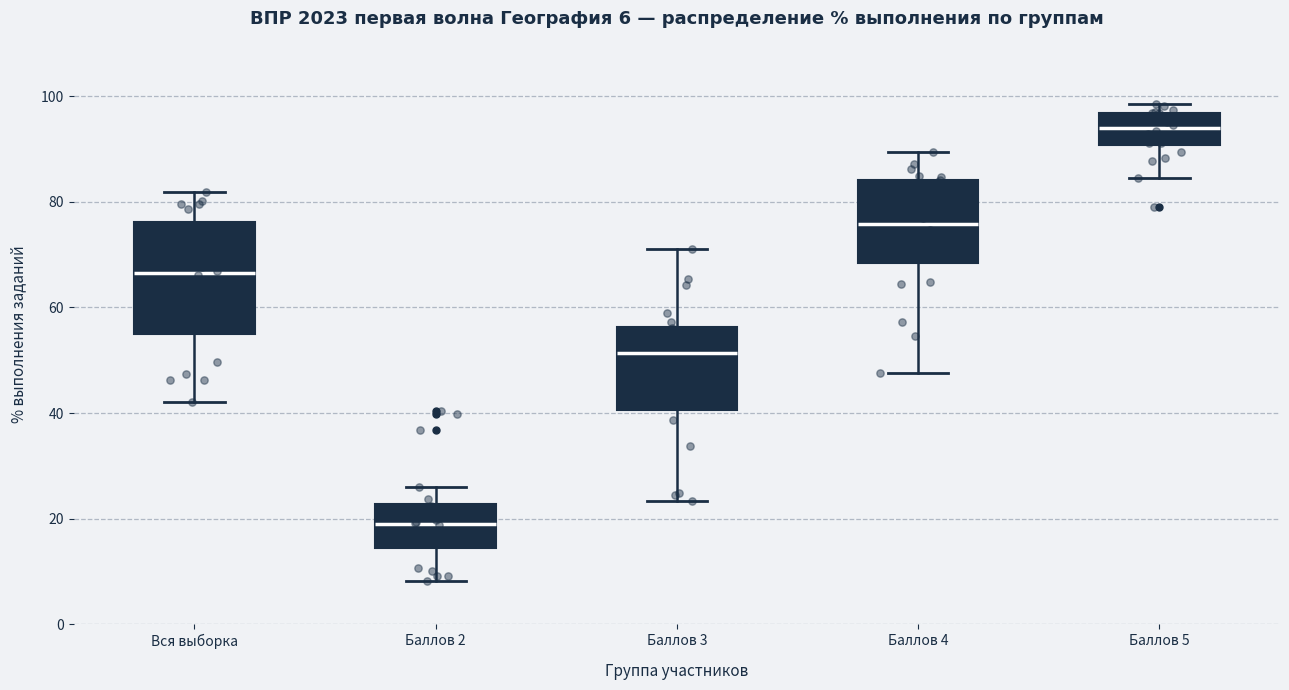

Which box is the tallest, from its lower edge to its upper edge?

Вся выборка